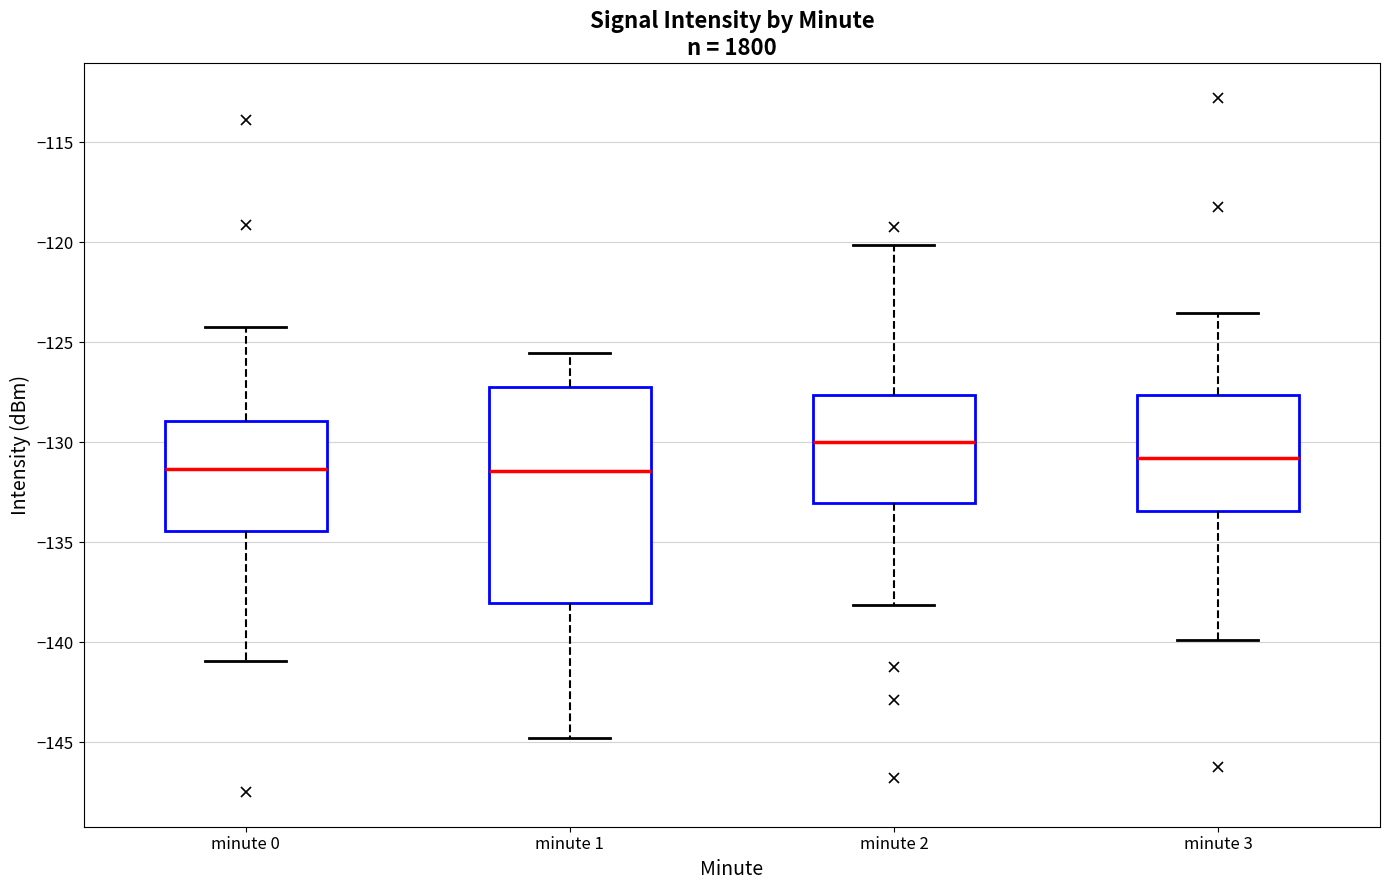

Comparing the boxes themselves (not the whiskers), which one is the tallest?

minute 1